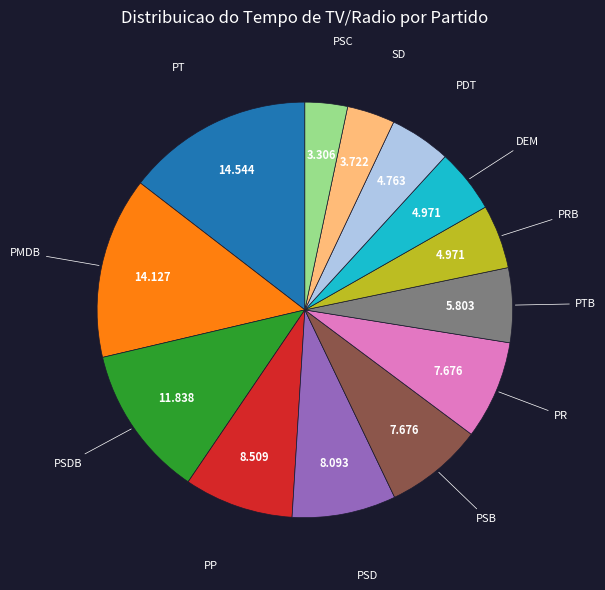

What is the ratio of the value at PT to the value at DEM?

2.9